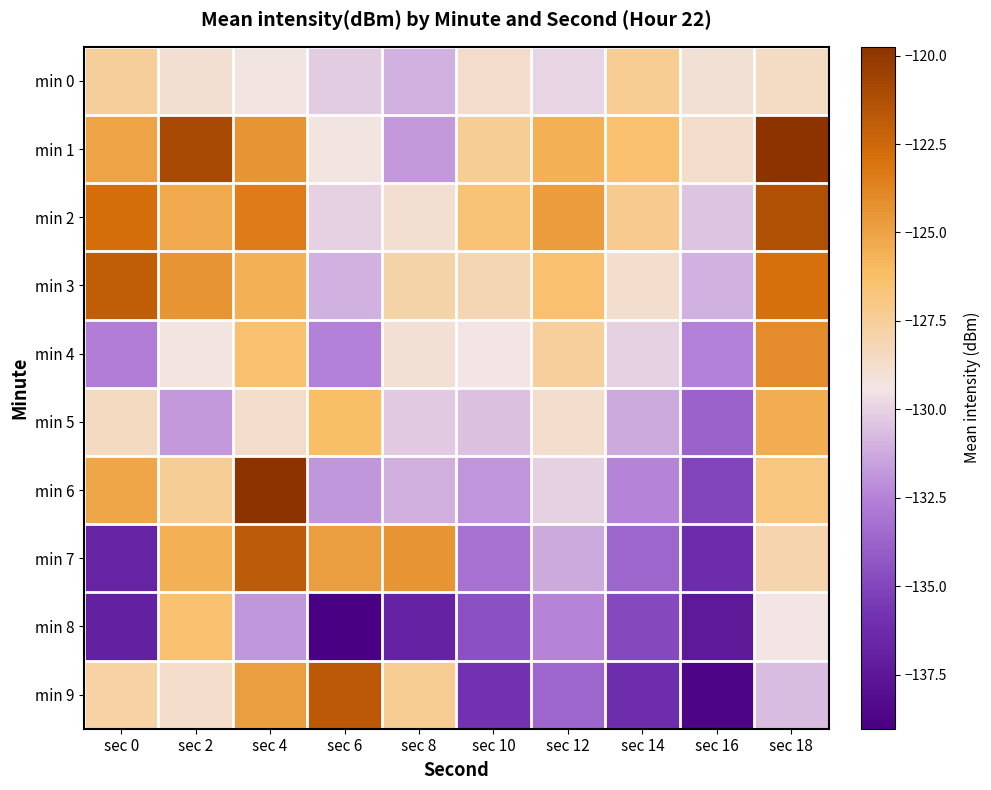

List the series in order of their peak value, highest first.

min 1, min 6, min 2, min 9, min 7, min 3, min 4, min 5, min 8, min 0